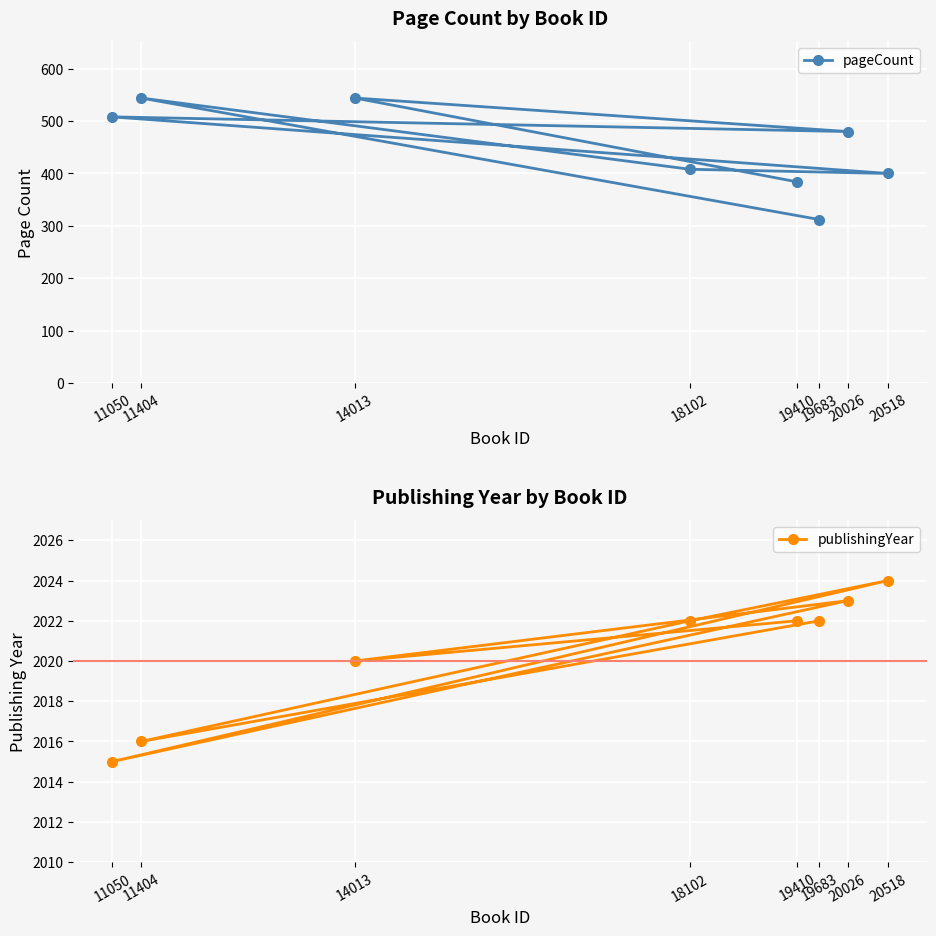

What is the difference between the second highest and minimum values in the pageCount series?

232